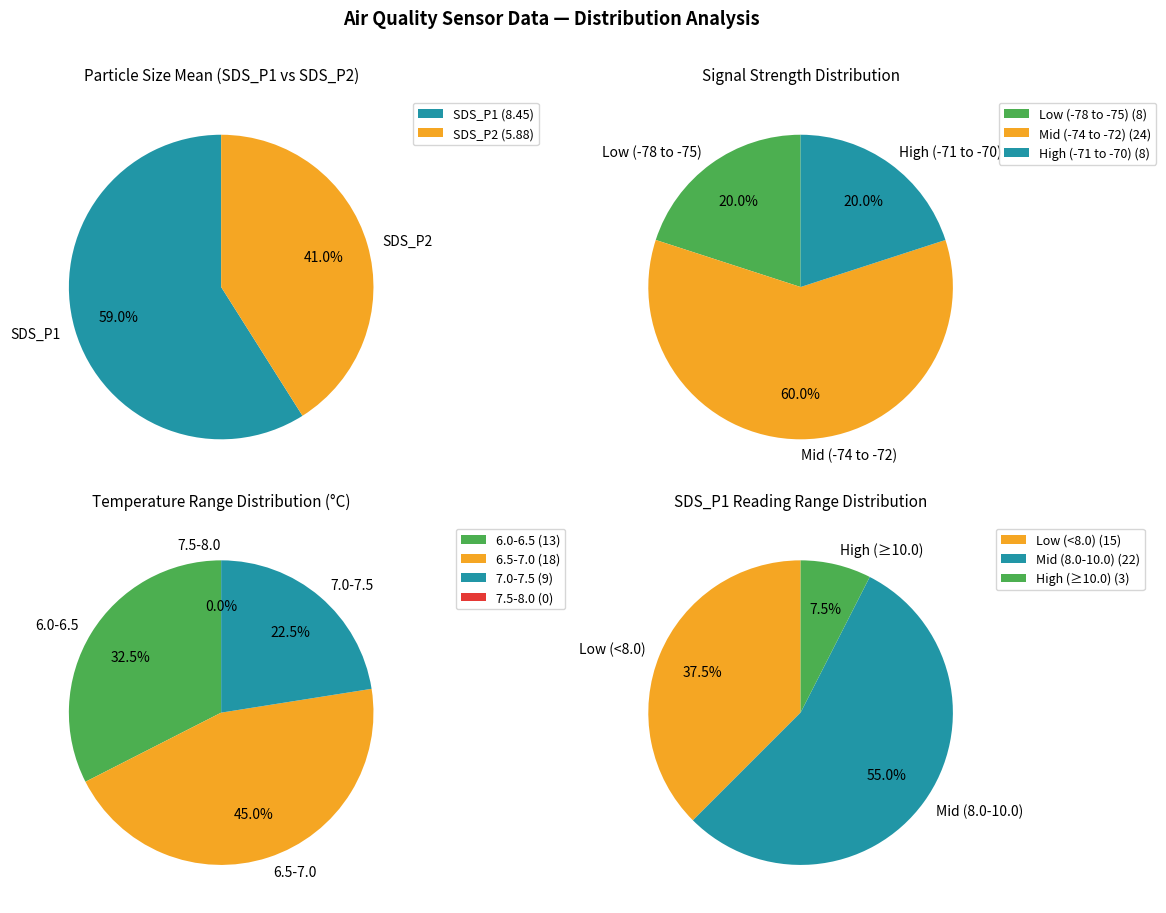

True or false: 8 accounts for 1% of the total.

False